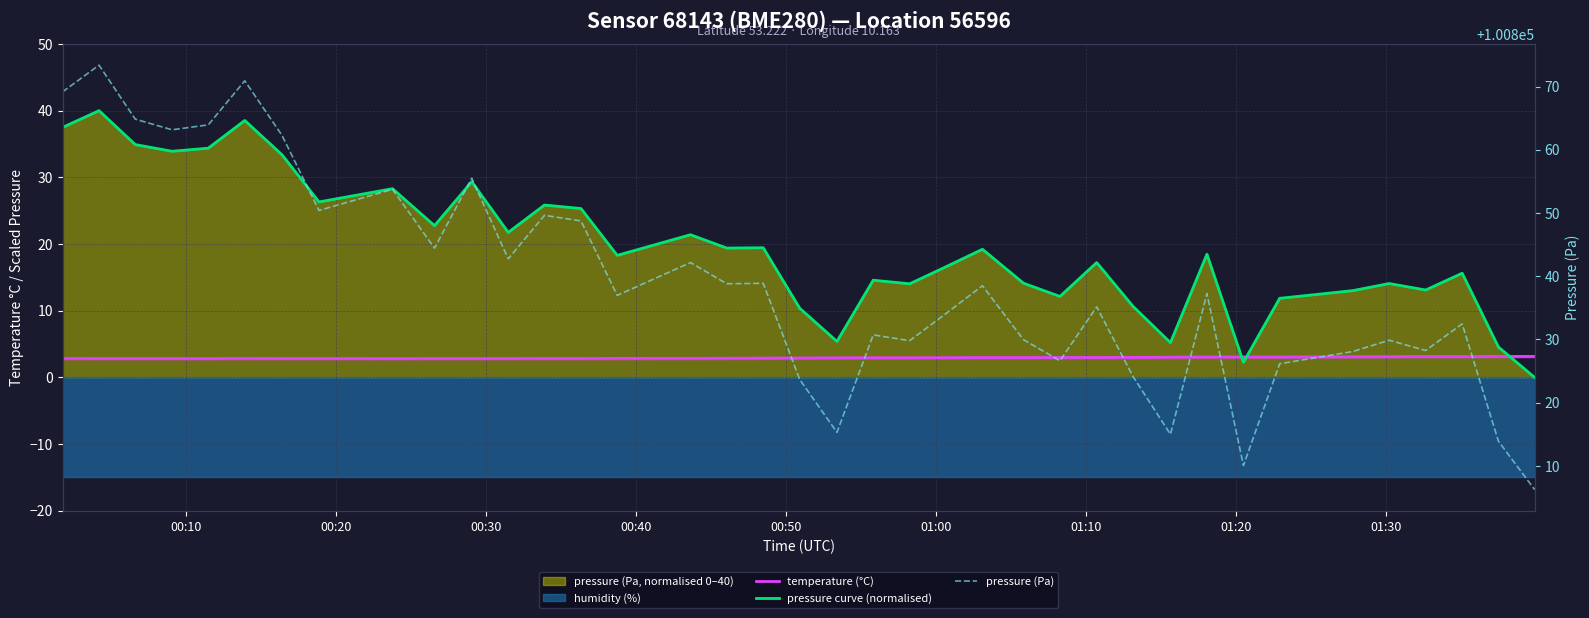

What is the sum of all pressure (Pa) values?

4033564.3